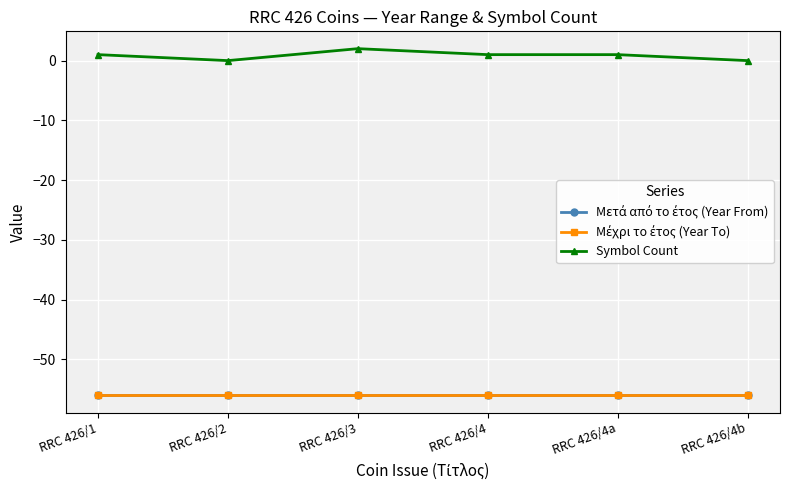

At which label is Symbol Count closest to 1?

RRC 426/1